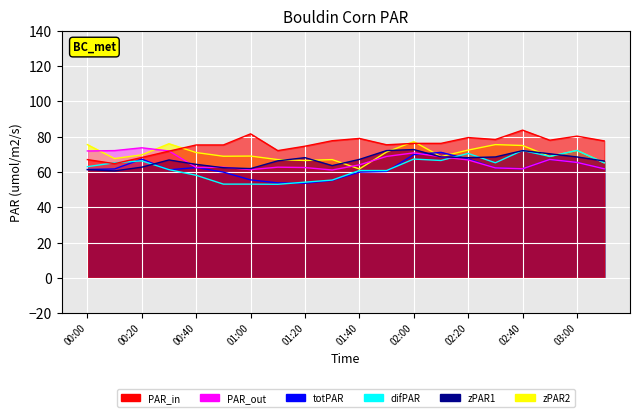

Is it true that 7.615 equals 42.2 at 02:20?

False